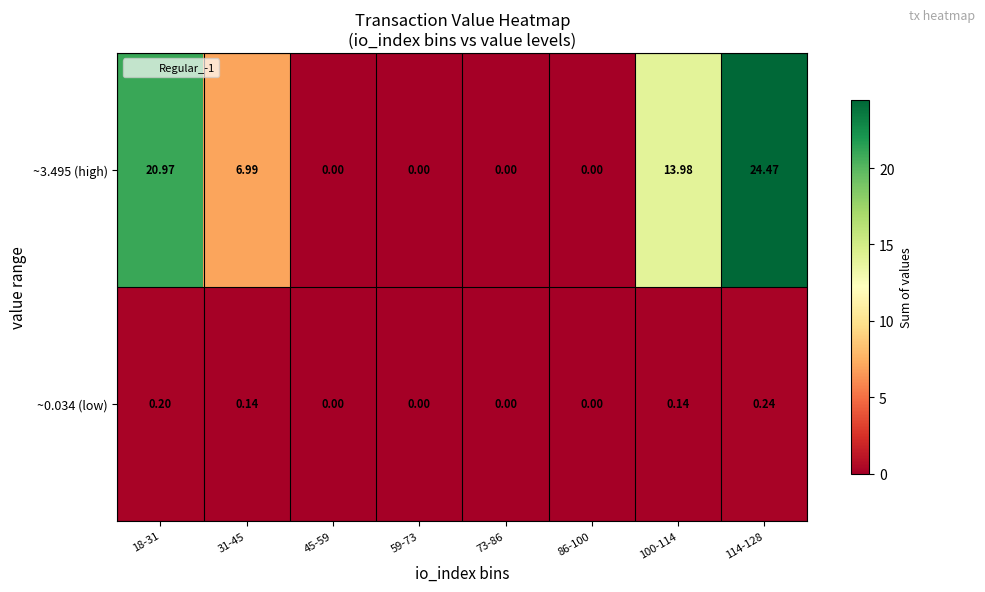

List the series in order of their overall mean, lowest first.

~0.034 (low), ~3.495 (high)